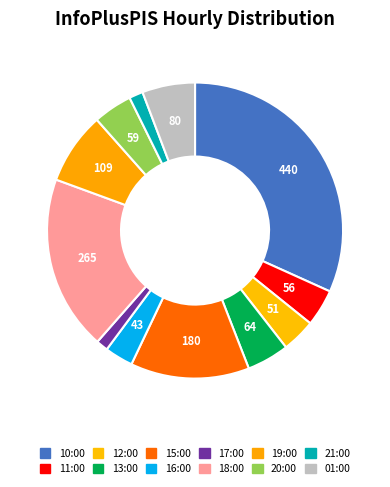

Rank the categories by value from highest to lowest.

10:00, 18:00, 15:00, 19:00, 01:00, 13:00, 20:00, 11:00, 12:00, 16:00, 21:00, 17:00